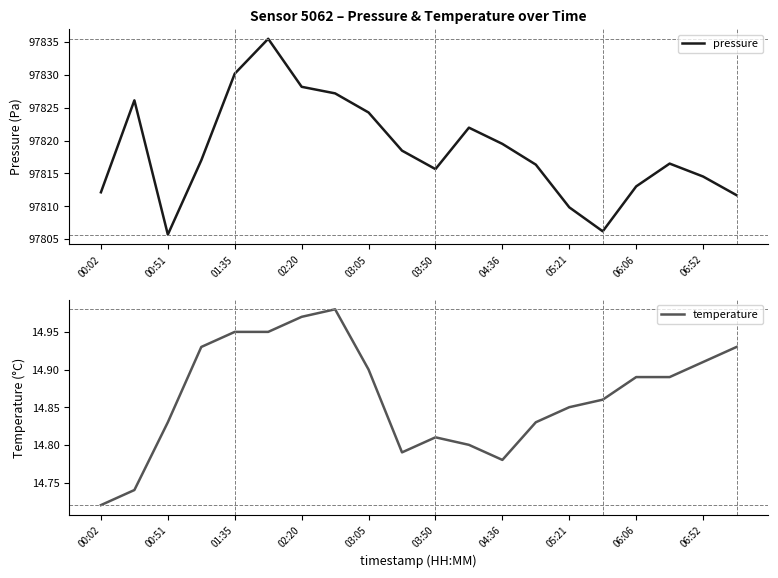

What is the approximate value of pressure at 06:52?

97814.5